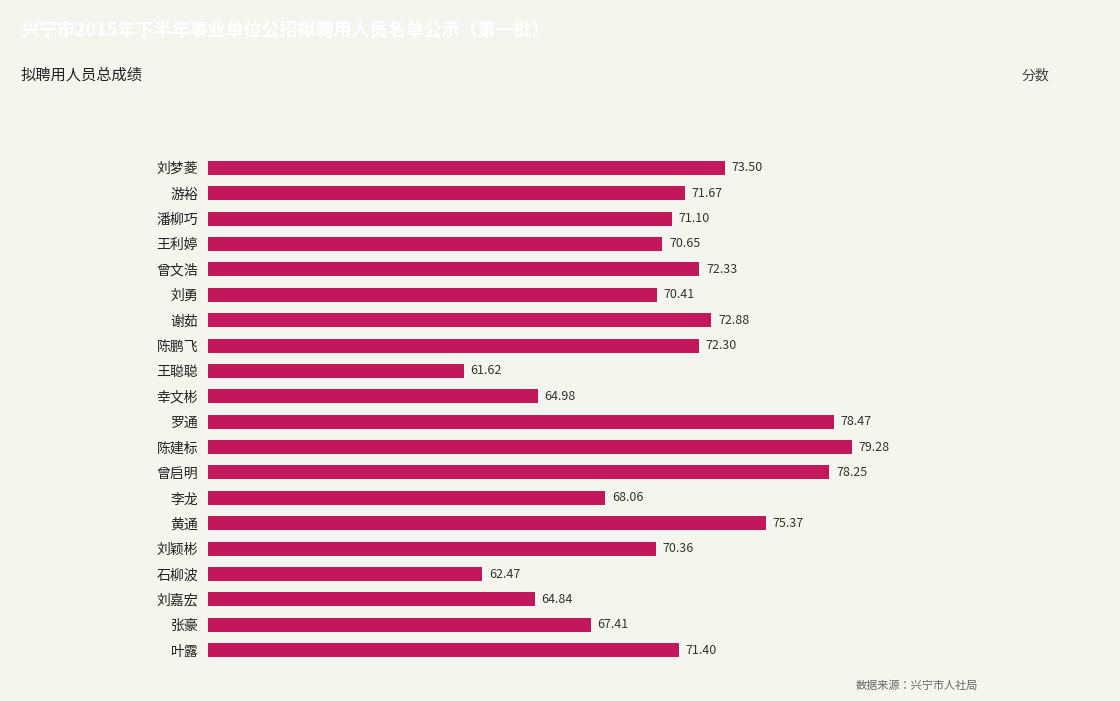

Count the number of data series in this chart.

1